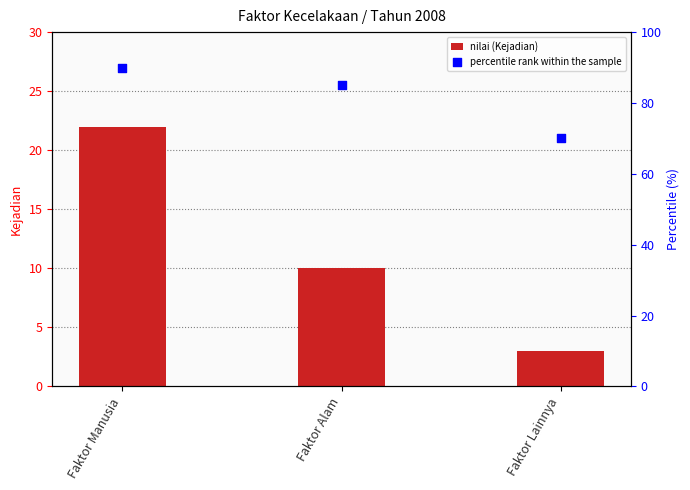

Which series contains the lowest Y value?

nilai (Kejadian)